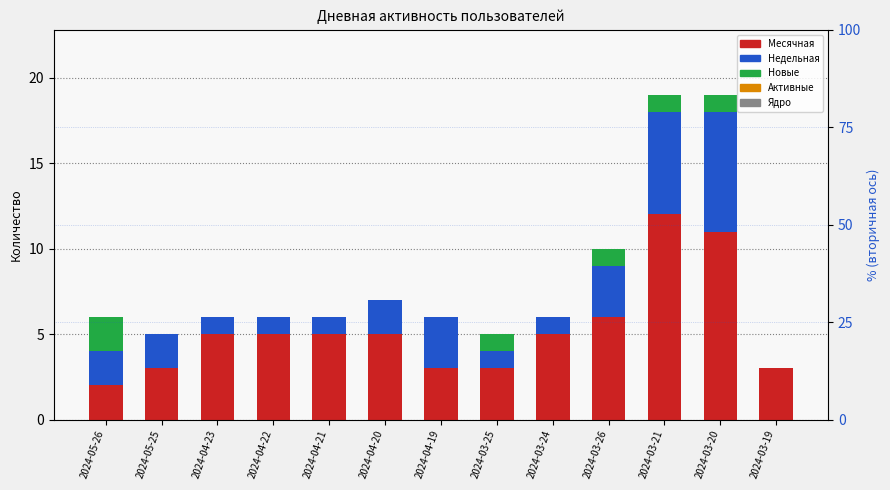

What is the spread (max minus min) of values at 2024-04-21?

5